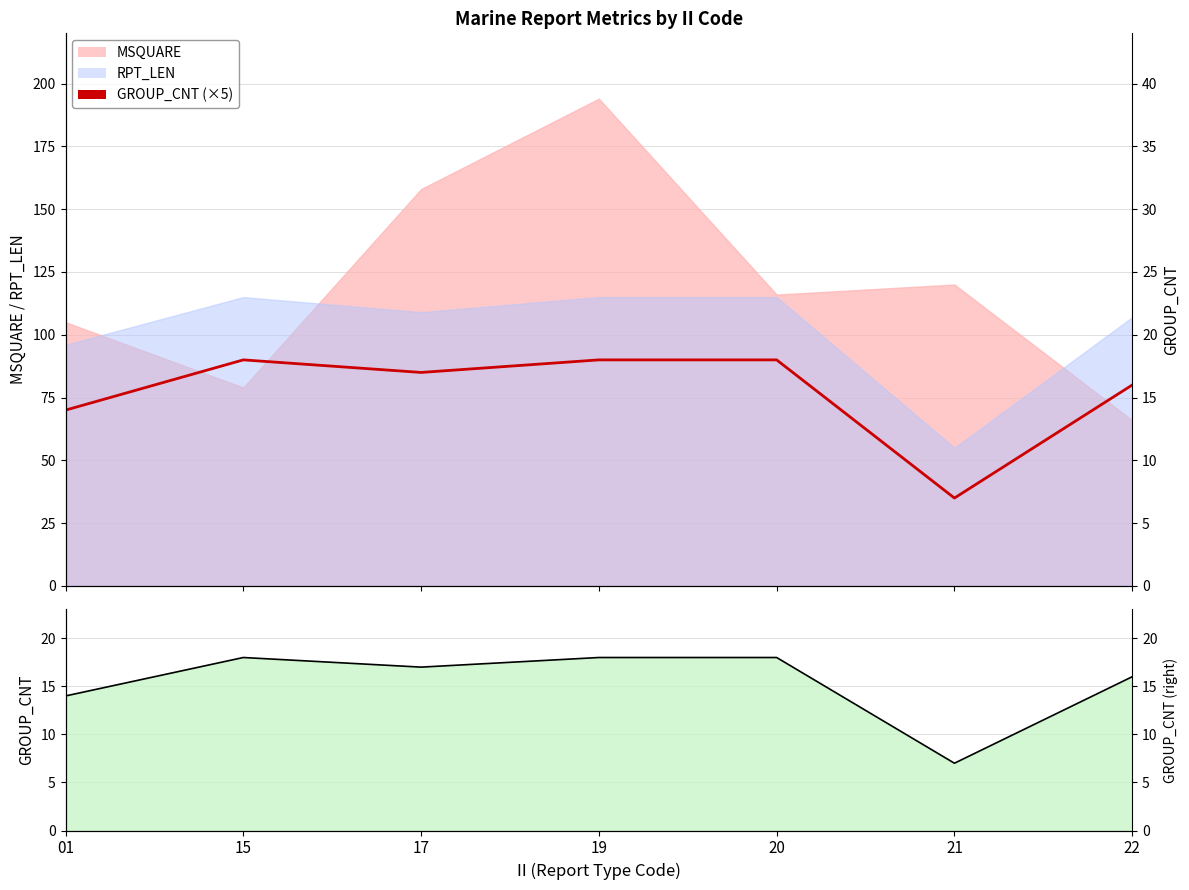

At which label is GROUP_CNT line closest to 12?

01